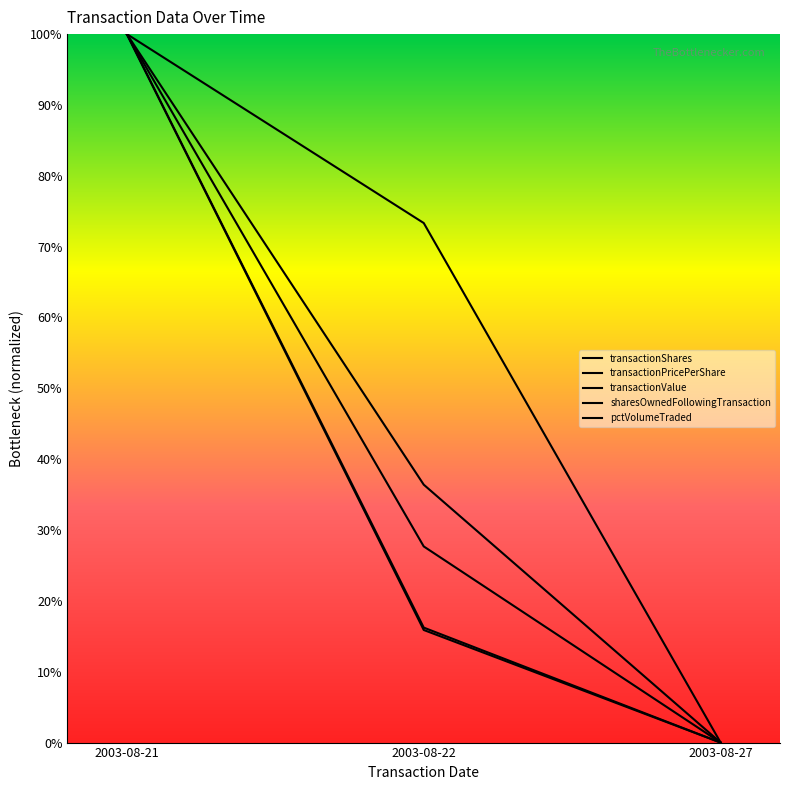

What is the approximate value of sharesOwnedFollowingTransaction at 2003-08-21?

1.0